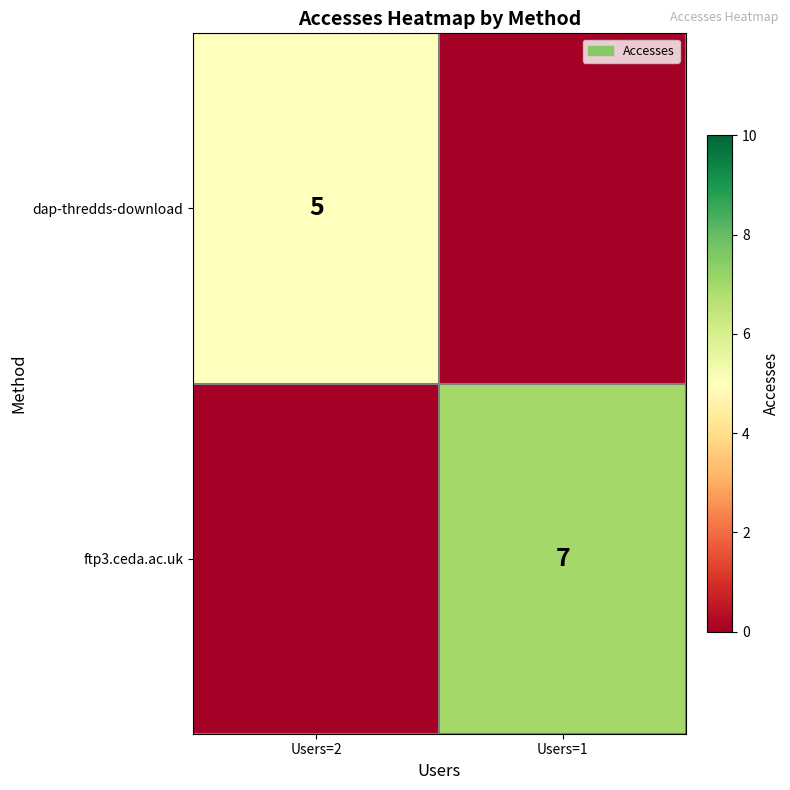

True or false: ftp3.ceda.ac.uk has a value of 11 at Users=1.

False